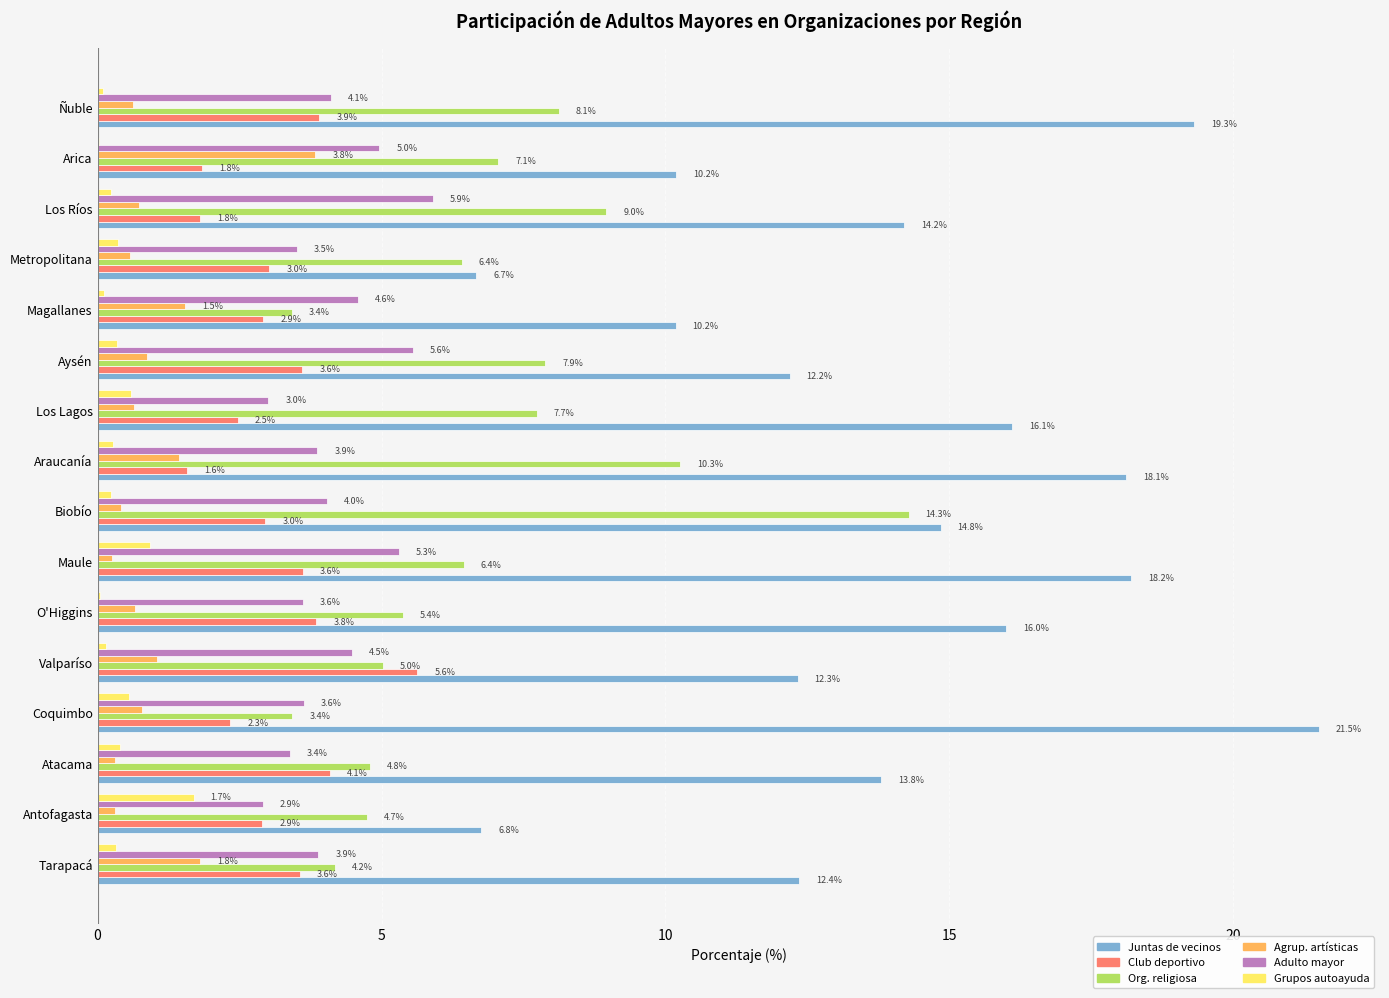

What value does the Org. religiosa series have at Arica?

7.1